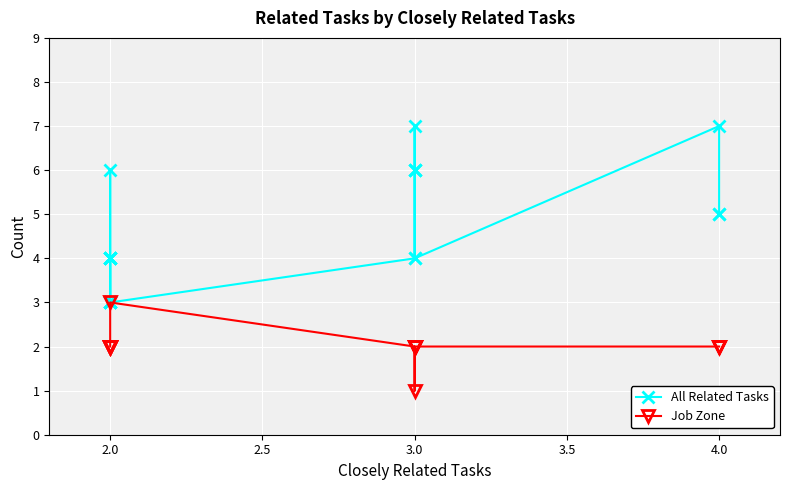

True or false: Job Zone and All Related Tasks intersect in this chart.

False